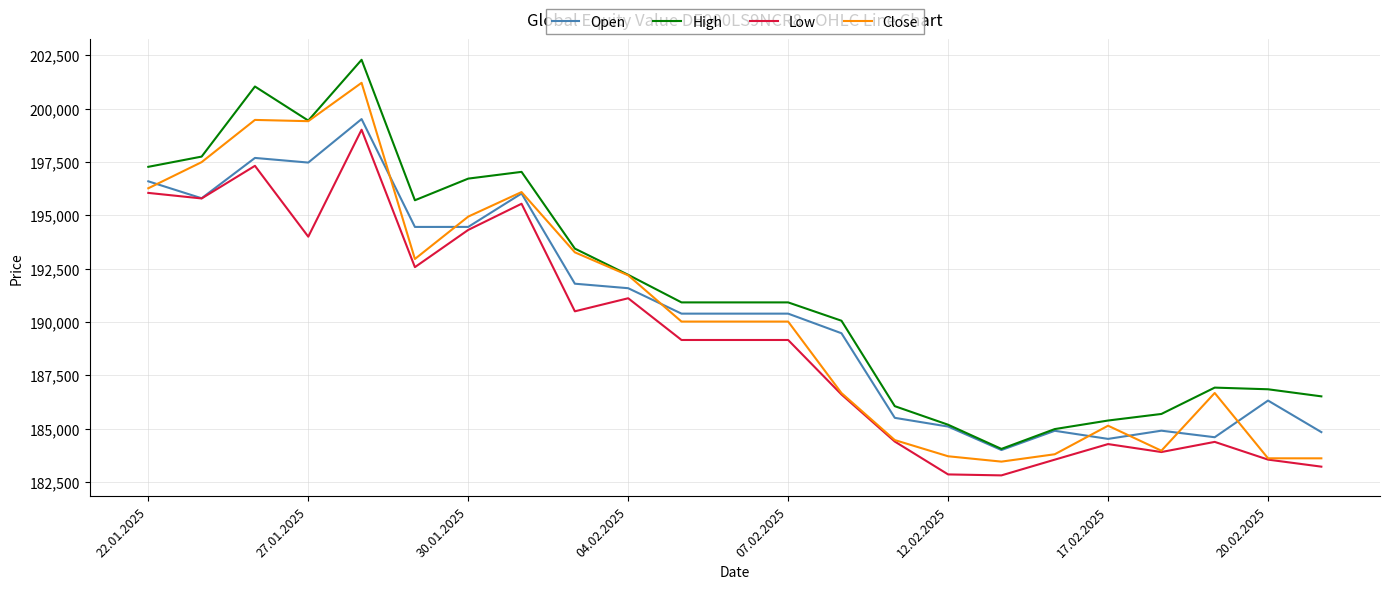

Which series has the widest spread of values?

High